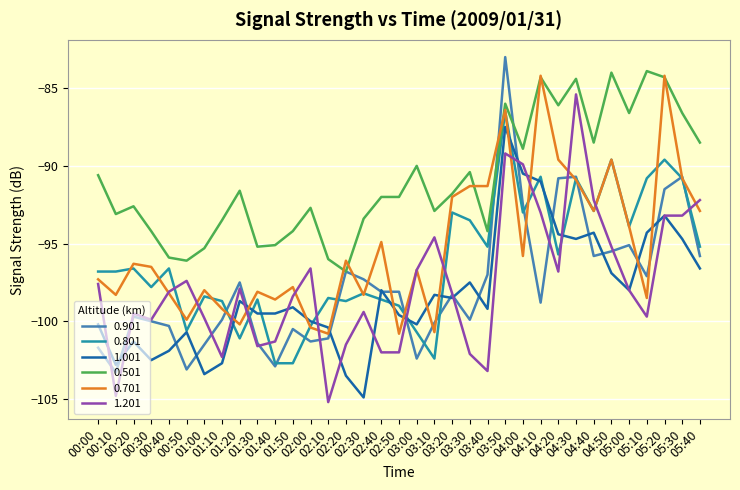

What is the minimum value shown in the chart?

-105.2